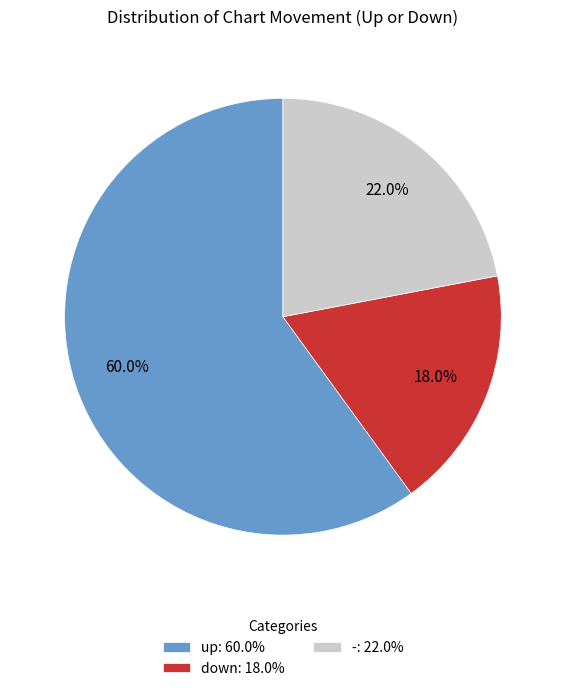

Rank the categories by value from lowest to highest.

down, -, up